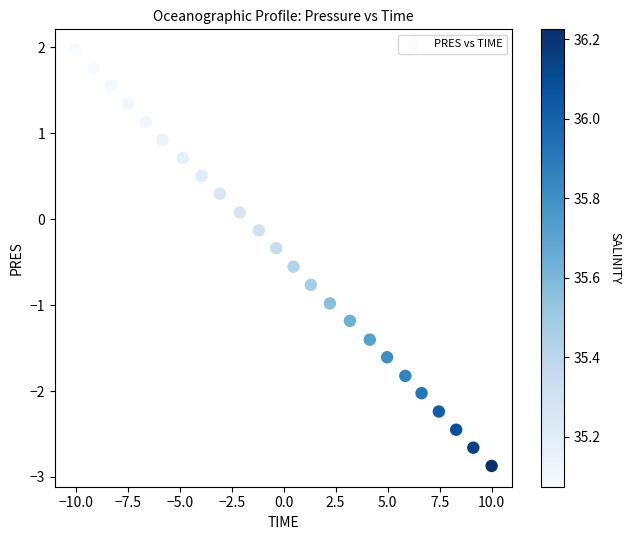

What is the range of Y values (max minus min)?

4.8